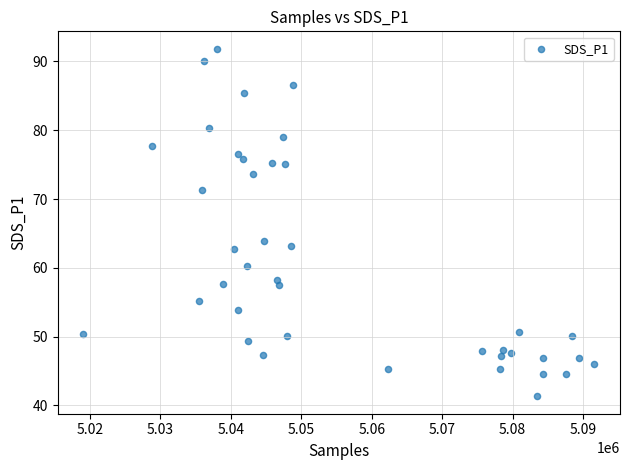

What is the range of X values (max minus min)?

72586.0